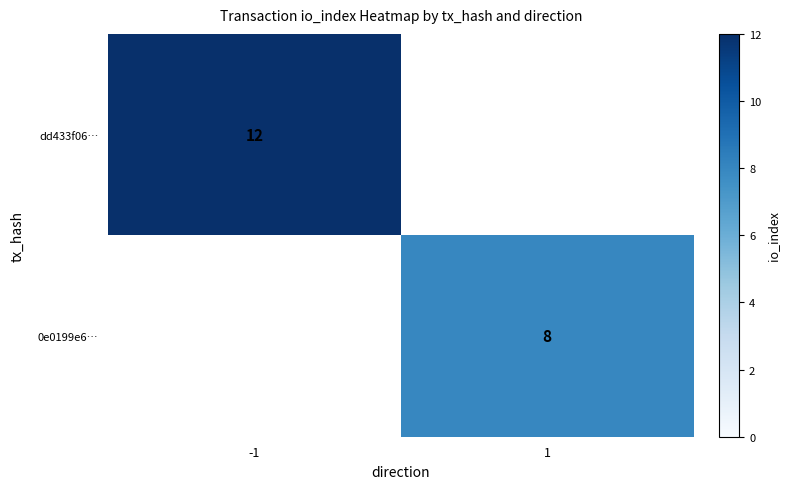

Is it true that dd433f06… equals 21 at -1?

False